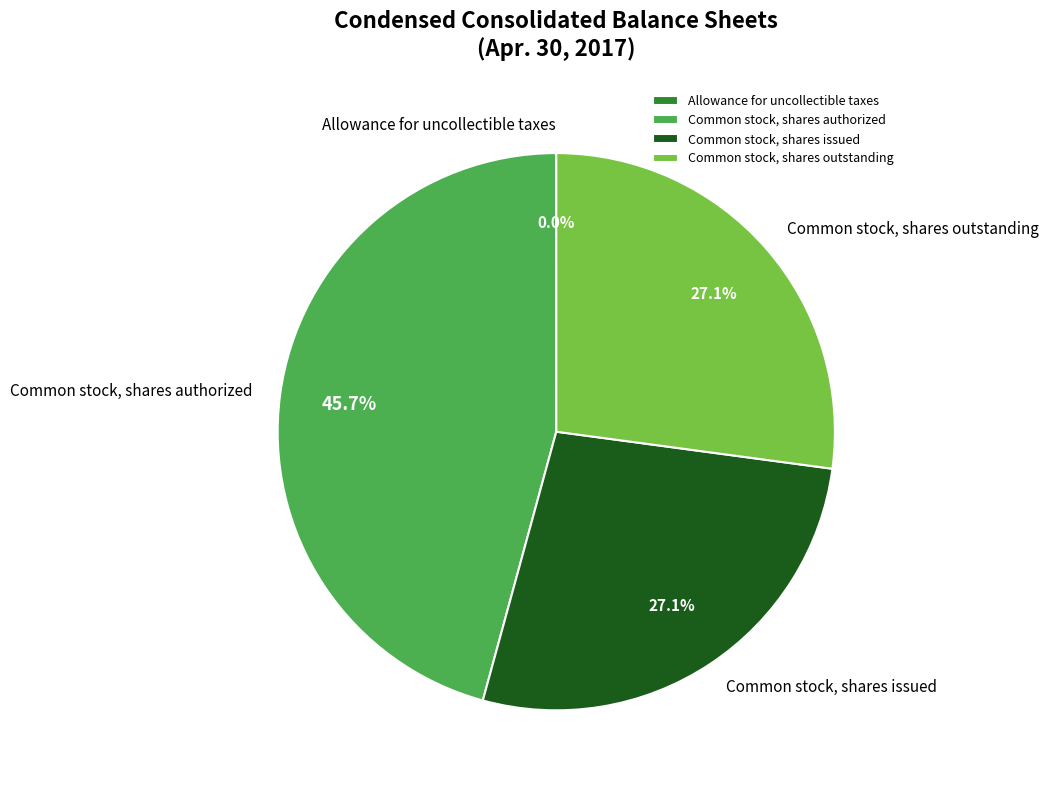

What is the largest slice in the pie chart?

Common stock, shares authorized